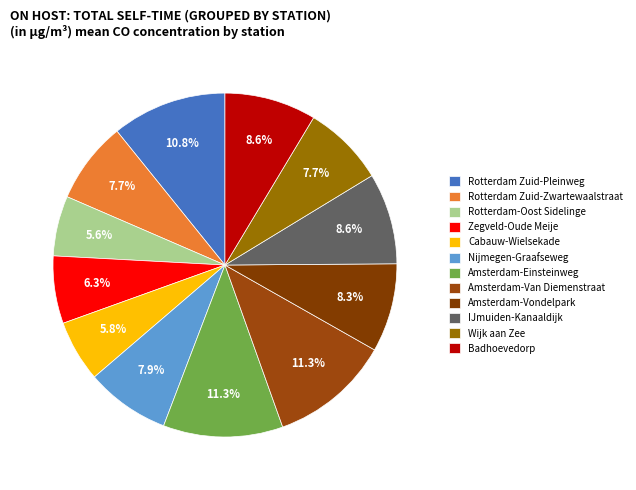

Count the number of slices in the pie.

12